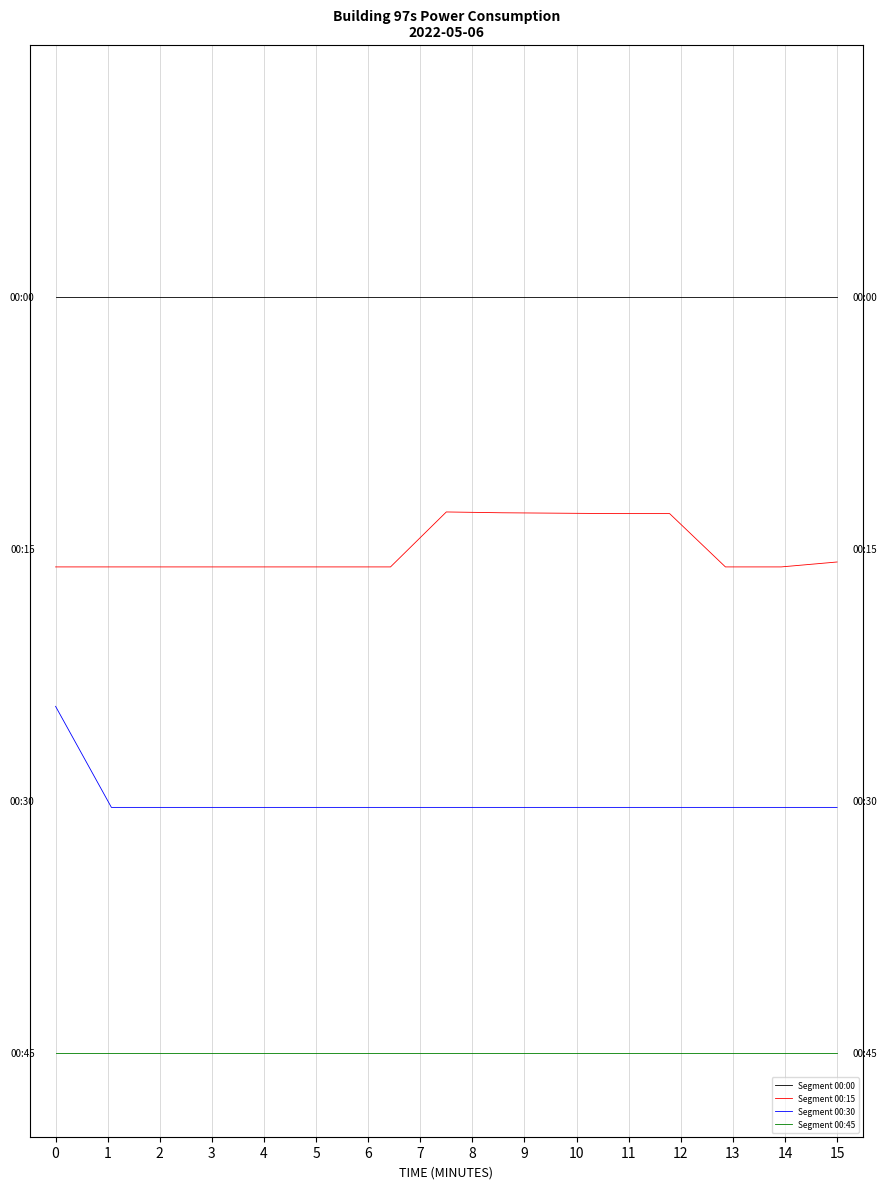

What are all the series names shown in the legend?

Segment 00:00, Segment 00:15, Segment 00:30, Segment 00:45